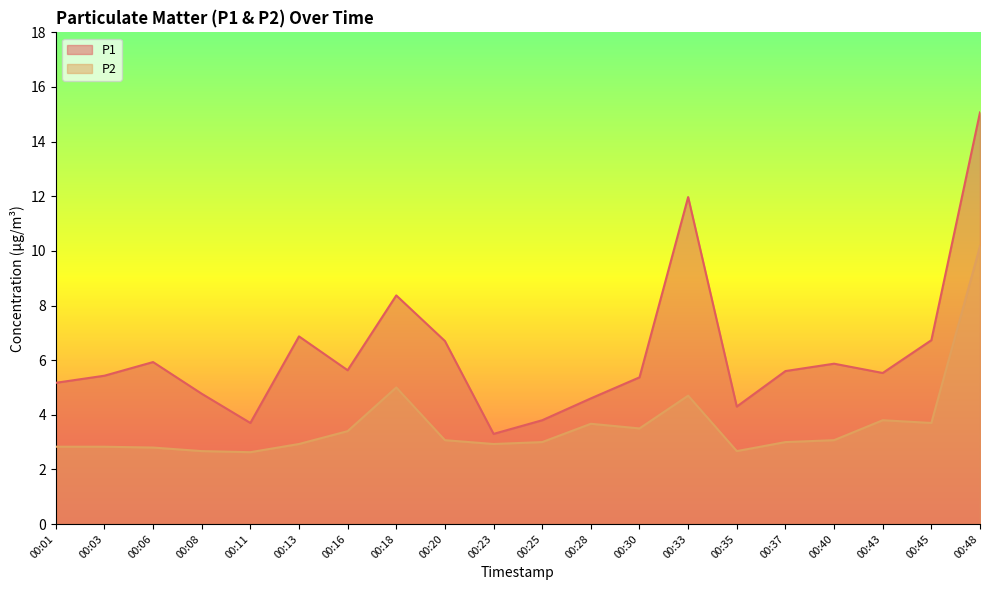

Is the value of P2 at 00:45 greater than the value of P1 at 00:25?

No